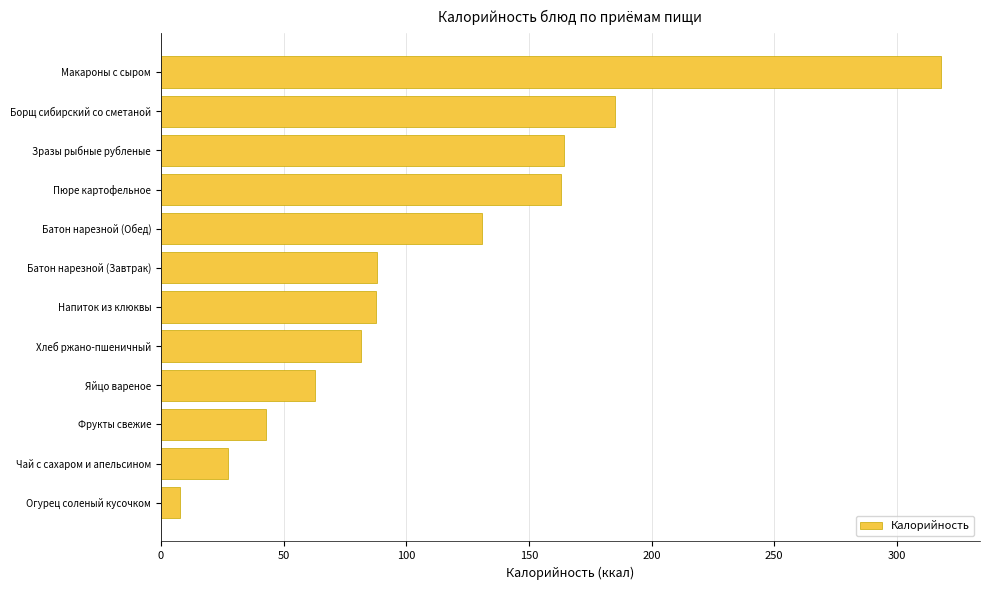

What is the average value?

113.3